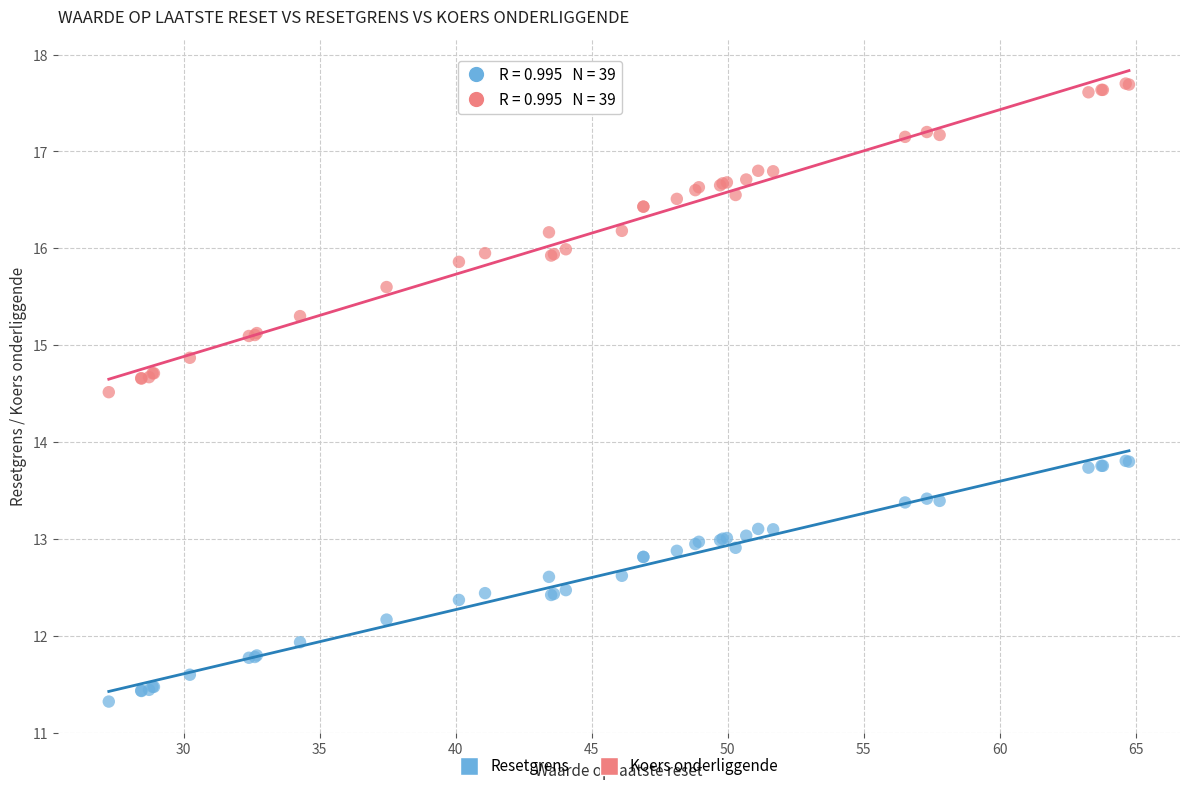

What are all the series names shown in the legend?

Resetgrens, Koers onderliggende